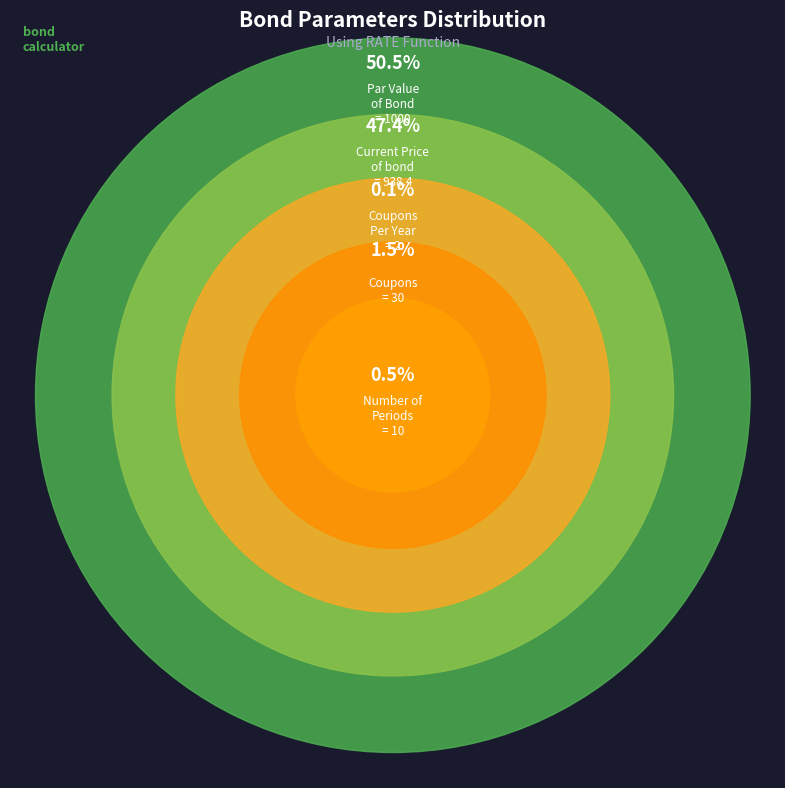

To the nearest percent, what is the difference between the Coupons and Current Price of bond slice percentages?

46%